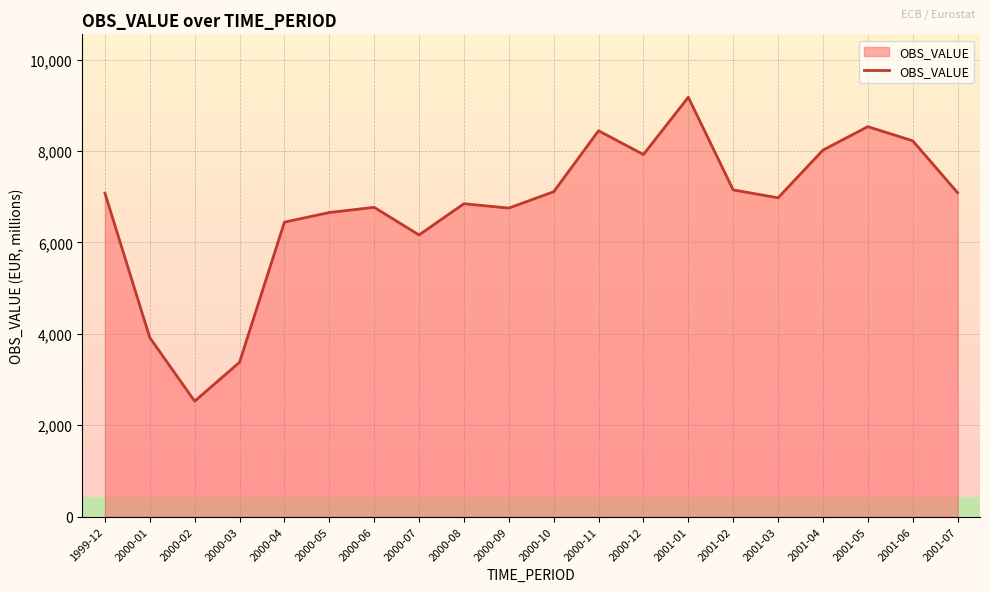

Is it true that the value at 2001-02 is 7150.5?

True